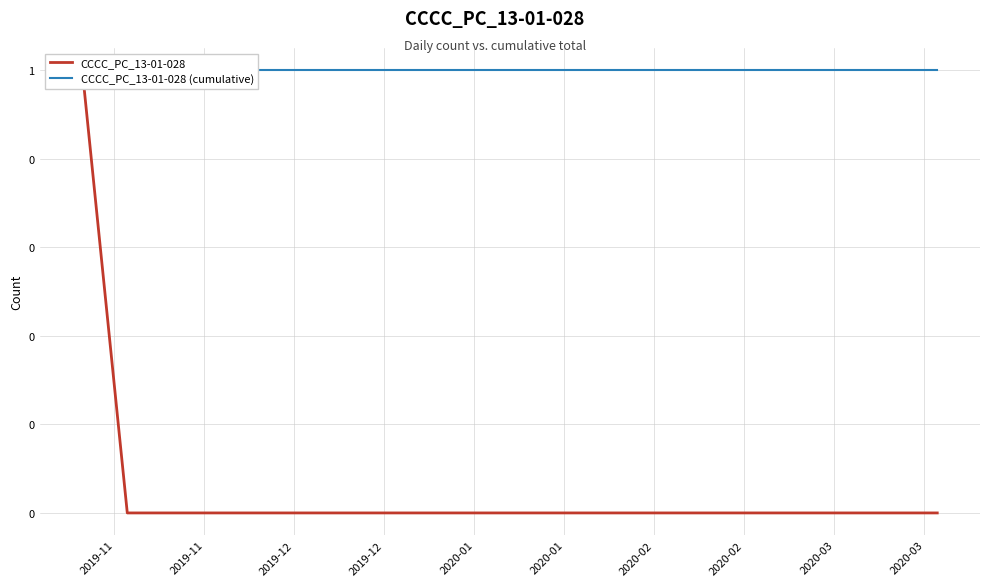

List the series in order of their peak value, highest first.

CCCC_PC_13-01-028, CCCC_PC_13-01-028 (cumulative)